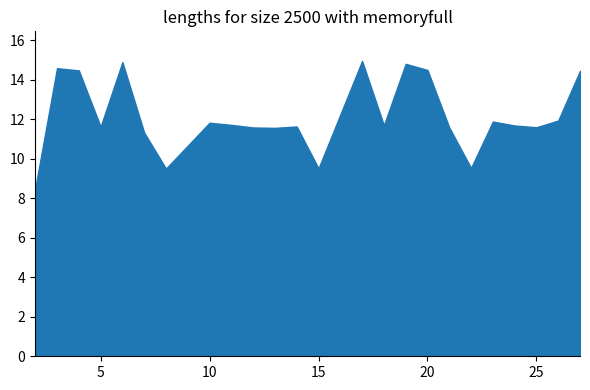

The chart shows a value of 6.7 at 19. True or false?

False